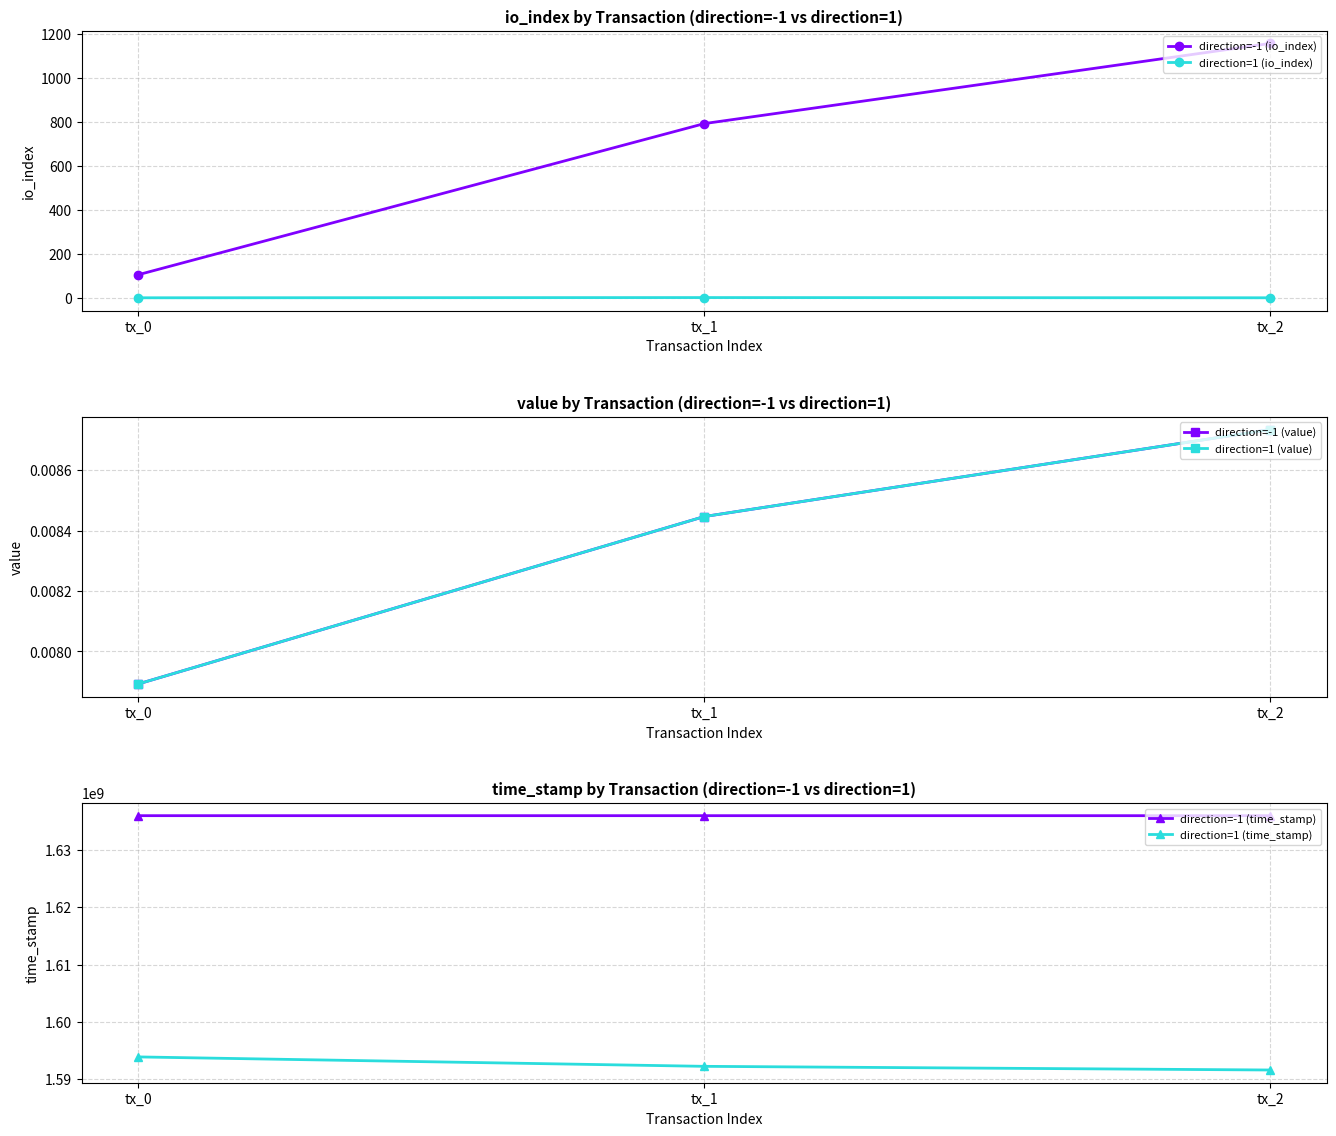

Which series has the largest range (max minus min)?

direction=1 (time_stamp)